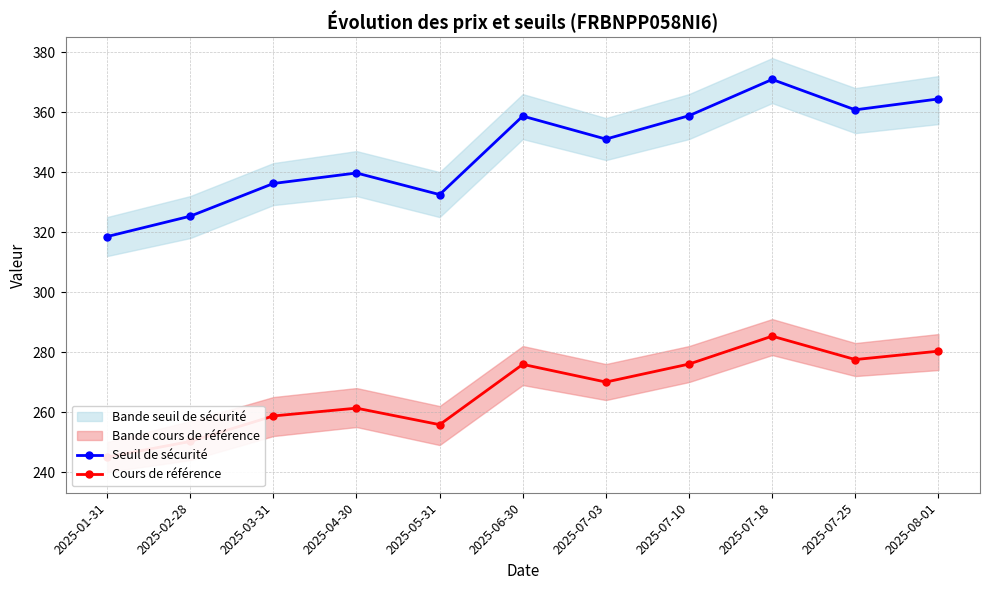

Where is the first local minimum for Cours de référence?

2025-05-31